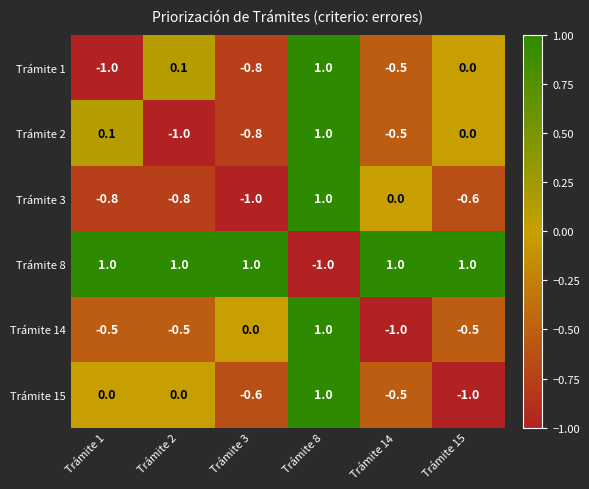

At which label is Trámite 14 closest to 0?

Trámite 3